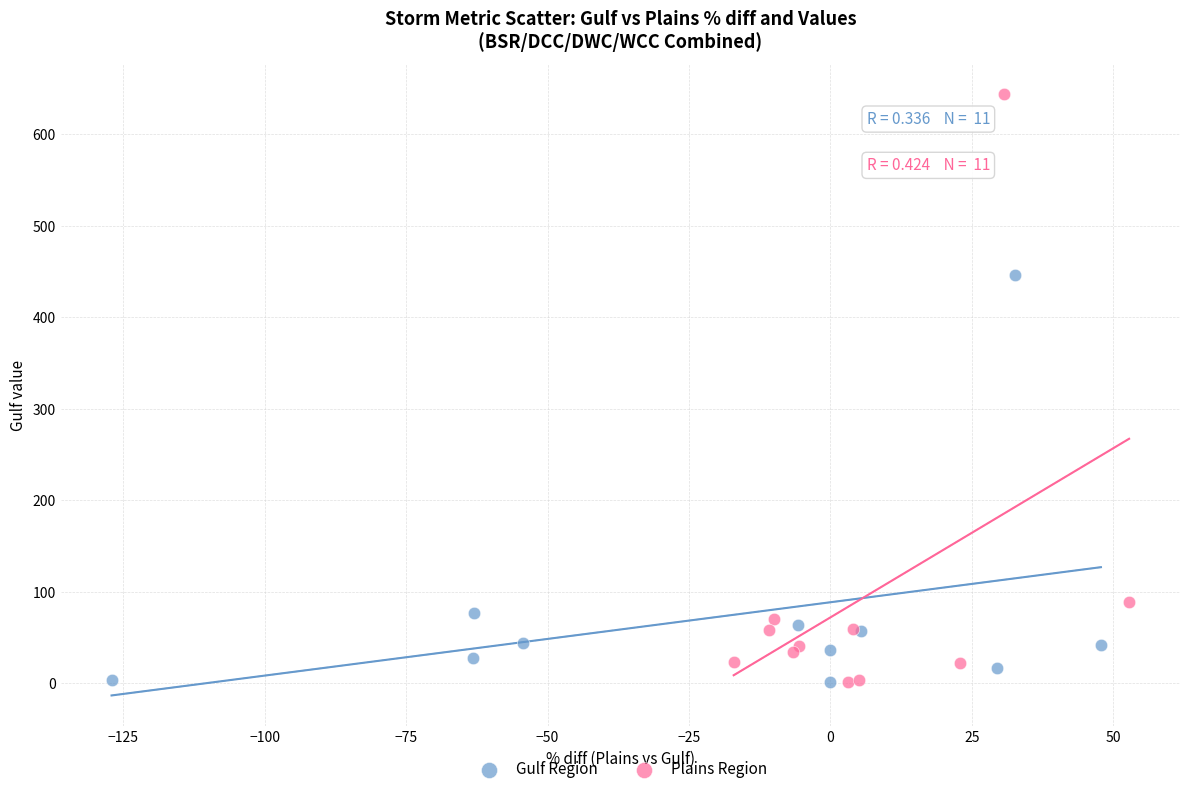

Which series has the widest spread of Y values?

Plains Region